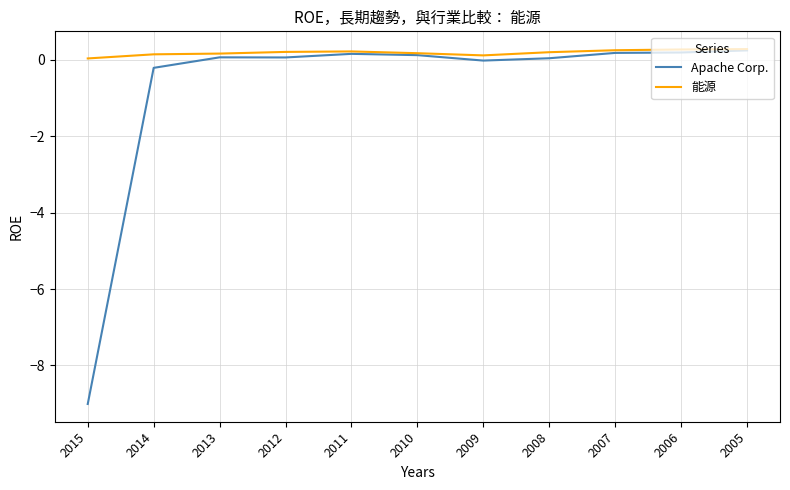

How many series are shown in this chart?

2